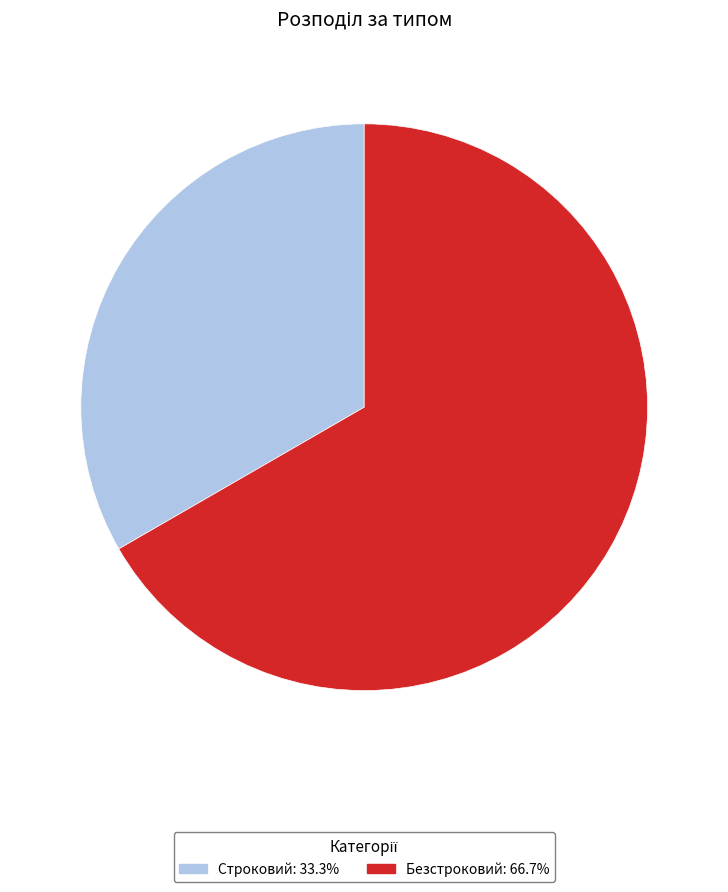

Is the sum of Строковий and Безстроковий greater than half?

Yes